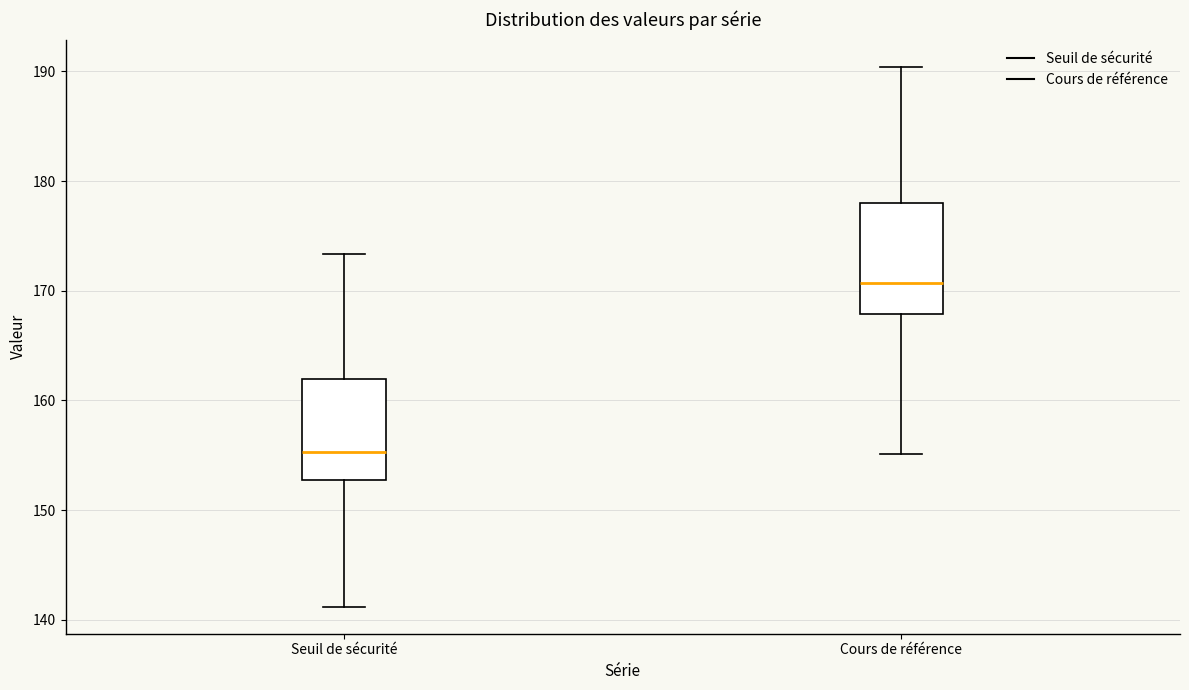

Reading left to right, read every box against the y-axis: the position of its median line, the range the box covers, and the ends of its whiskers. The values are not printed on the chart, so give them approximately, as read against the axis.

Seuil de sécurité: median 155, box 153 to 162, whiskers 141 to 173
Cours de référence: median 171, box 168 to 178, whiskers 155 to 190